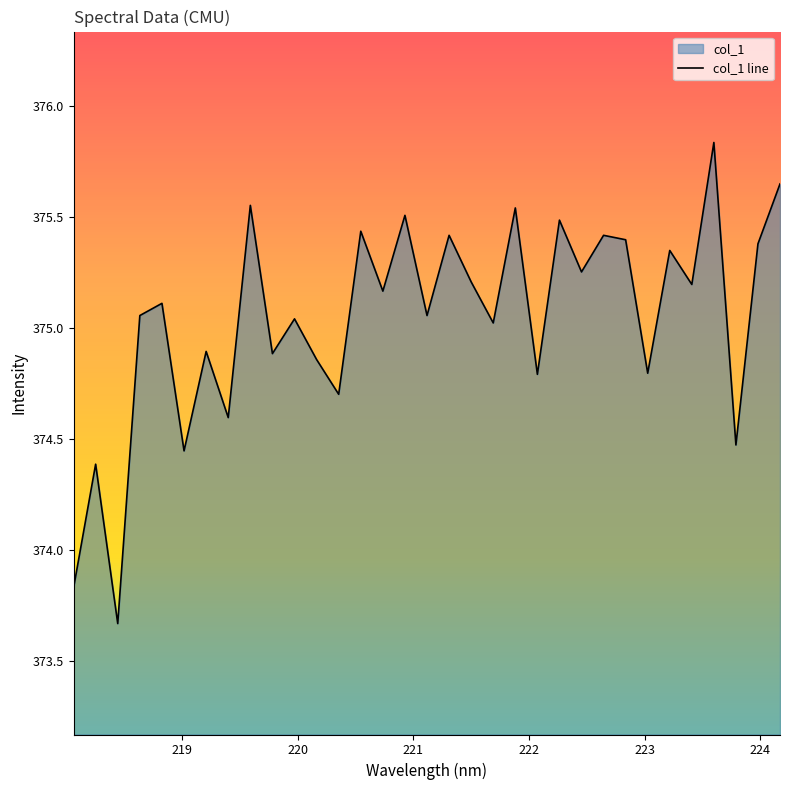

Reading left to right, what are all the values shown in this chart?

373.8	374.4	373.7	375.1	375.1	374.4	374.9	374.6	375.6	374.9	375.0	374.9	374.7	375.4	375.2	375.5	375.1	375.4	375.2	375.0	375.5	374.8	375.5	375.3	375.4	375.4	374.8	375.4	375.2	375.8	374.5	375.4	375.6